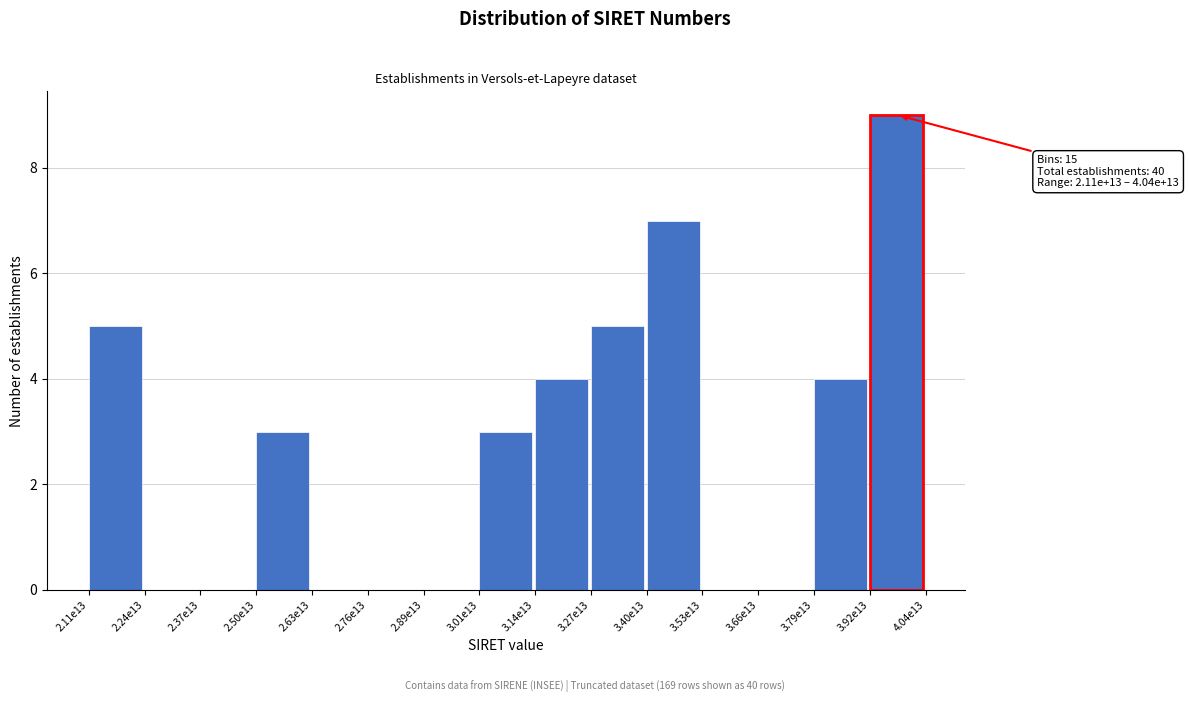

Reading left to right, what are all the values shown in this chart?

2.11e13=5	2.24e13=0	2.37e13=0	2.50e13=3	2.63e13=0	2.76e13=0	2.89e13=0	3.01e13=3	3.14e13=4	3.27e13=5	3.40e13=7	3.53e13=0	3.66e13=0	3.79e13=4	3.92e13=9